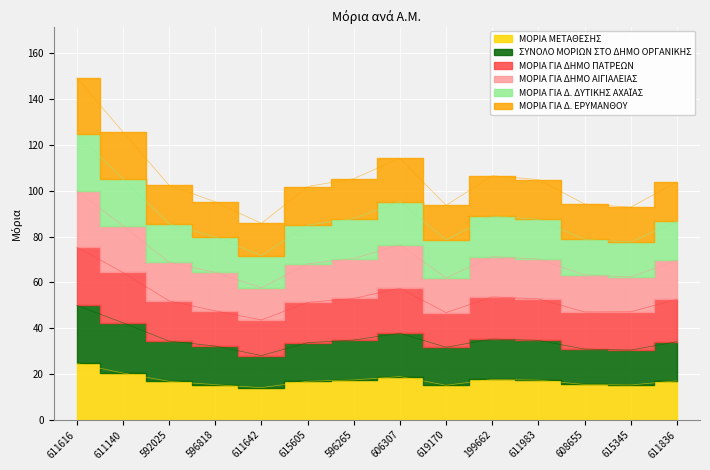

Which series has the largest total across all categories?

ΜΟΡΙΑ ΓΙΑ Δ. ΕΡΥΜΑΝΘΟΥ